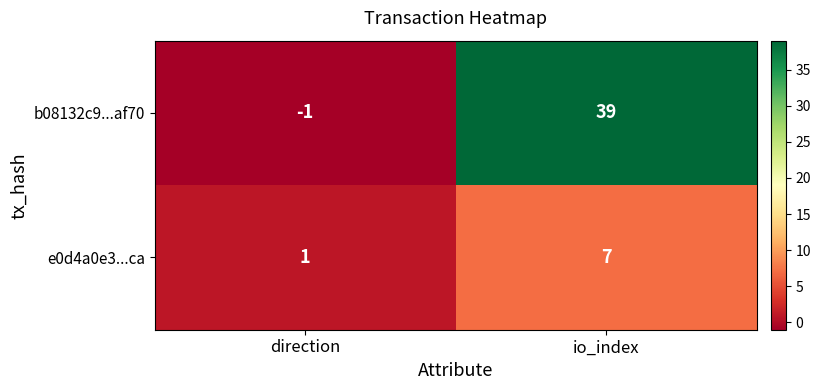

Rank the series by their average value, from lowest to highest.

e0d4a0e3...ca, b08132c9...af70